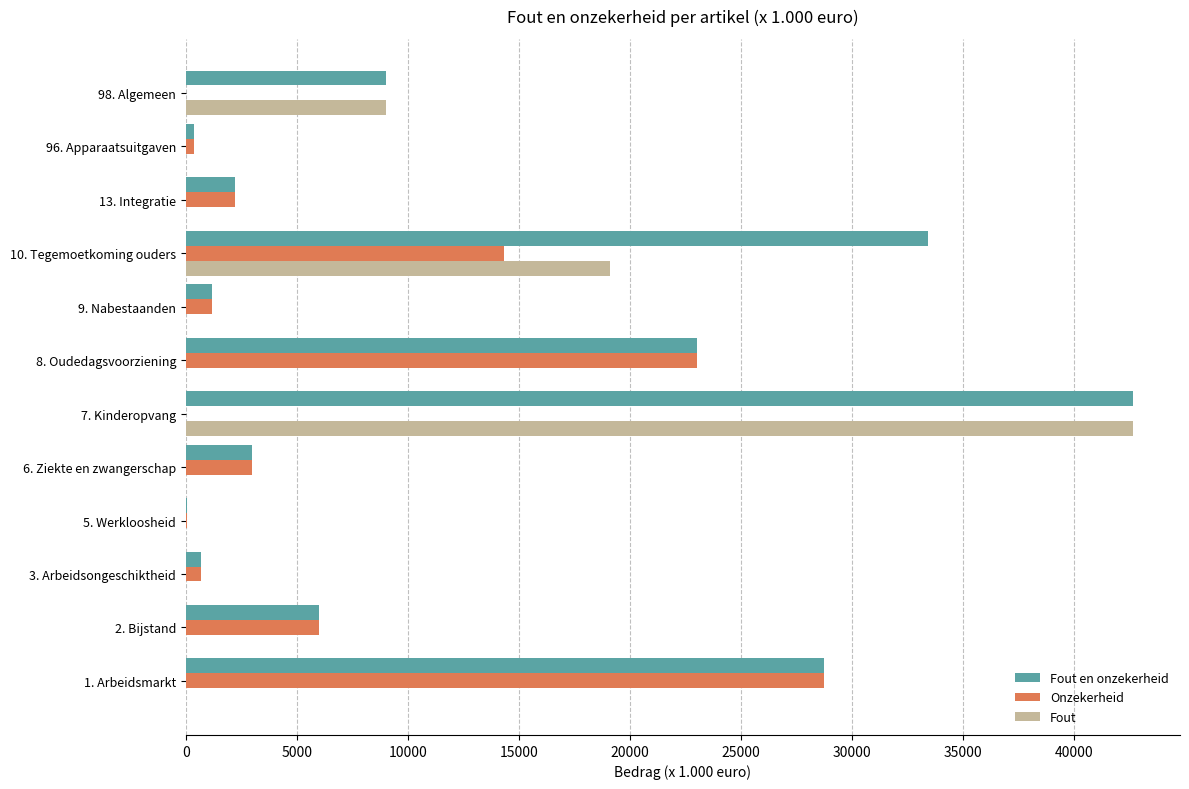

What are all the series names shown in the legend?

Fout en onzekerheid, Onzekerheid, Fout